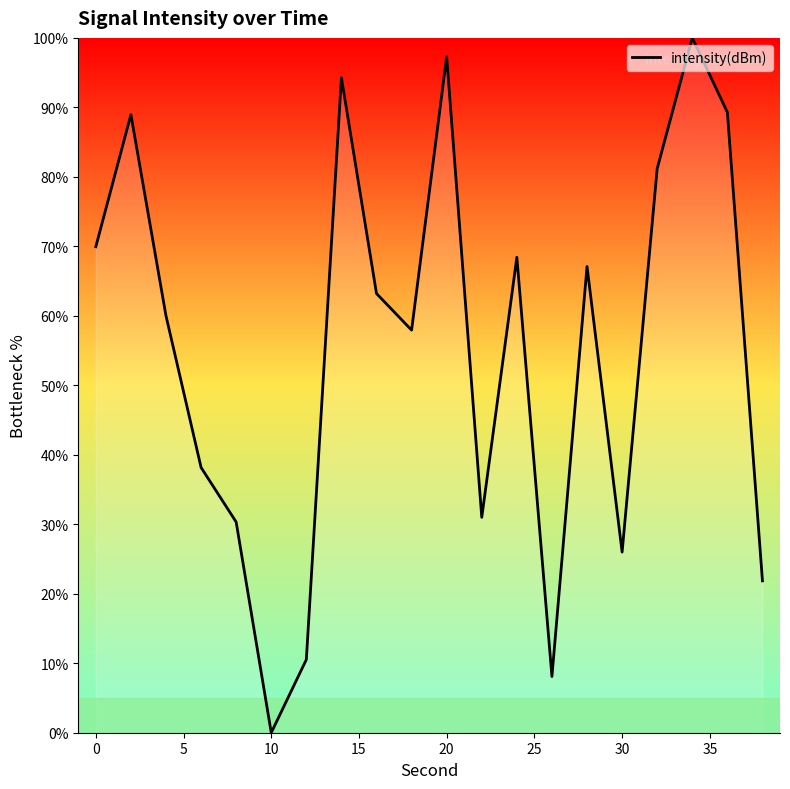

What is the greatest value displayed?

100.0